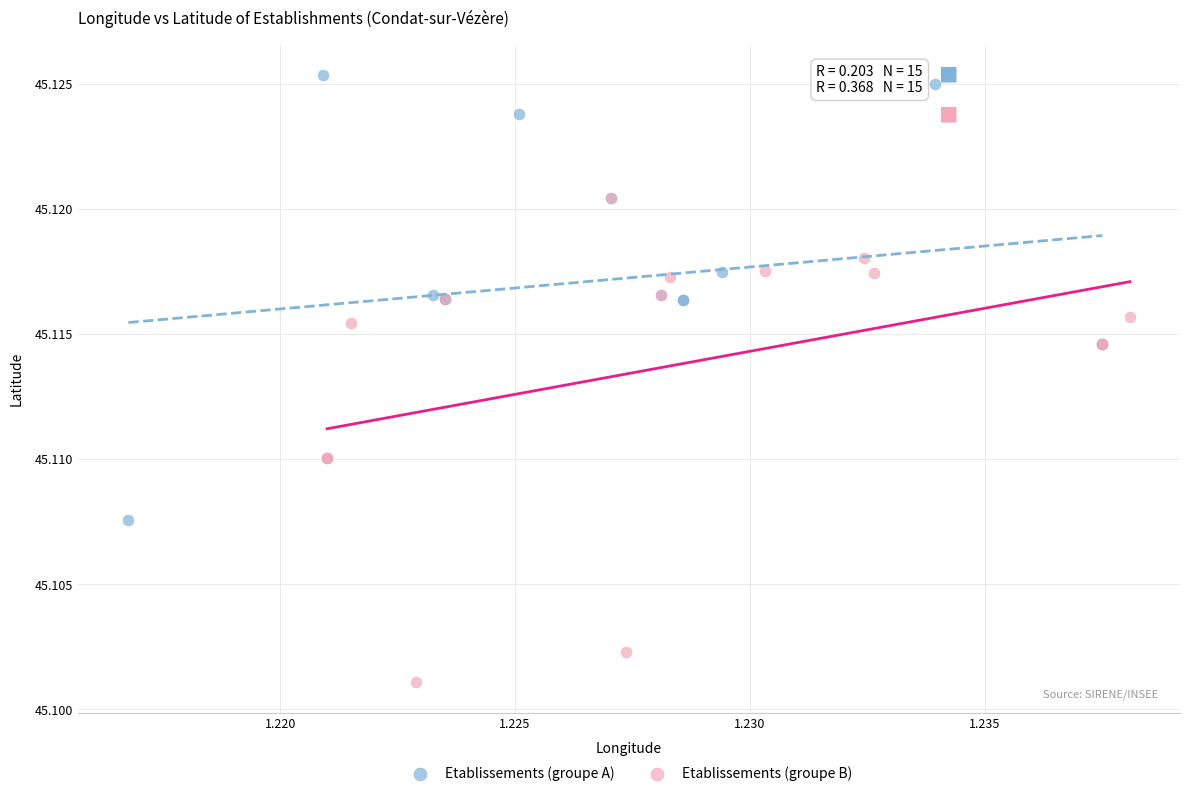

Which series reaches the minimum Y coordinate?

Etablissements (groupe B)